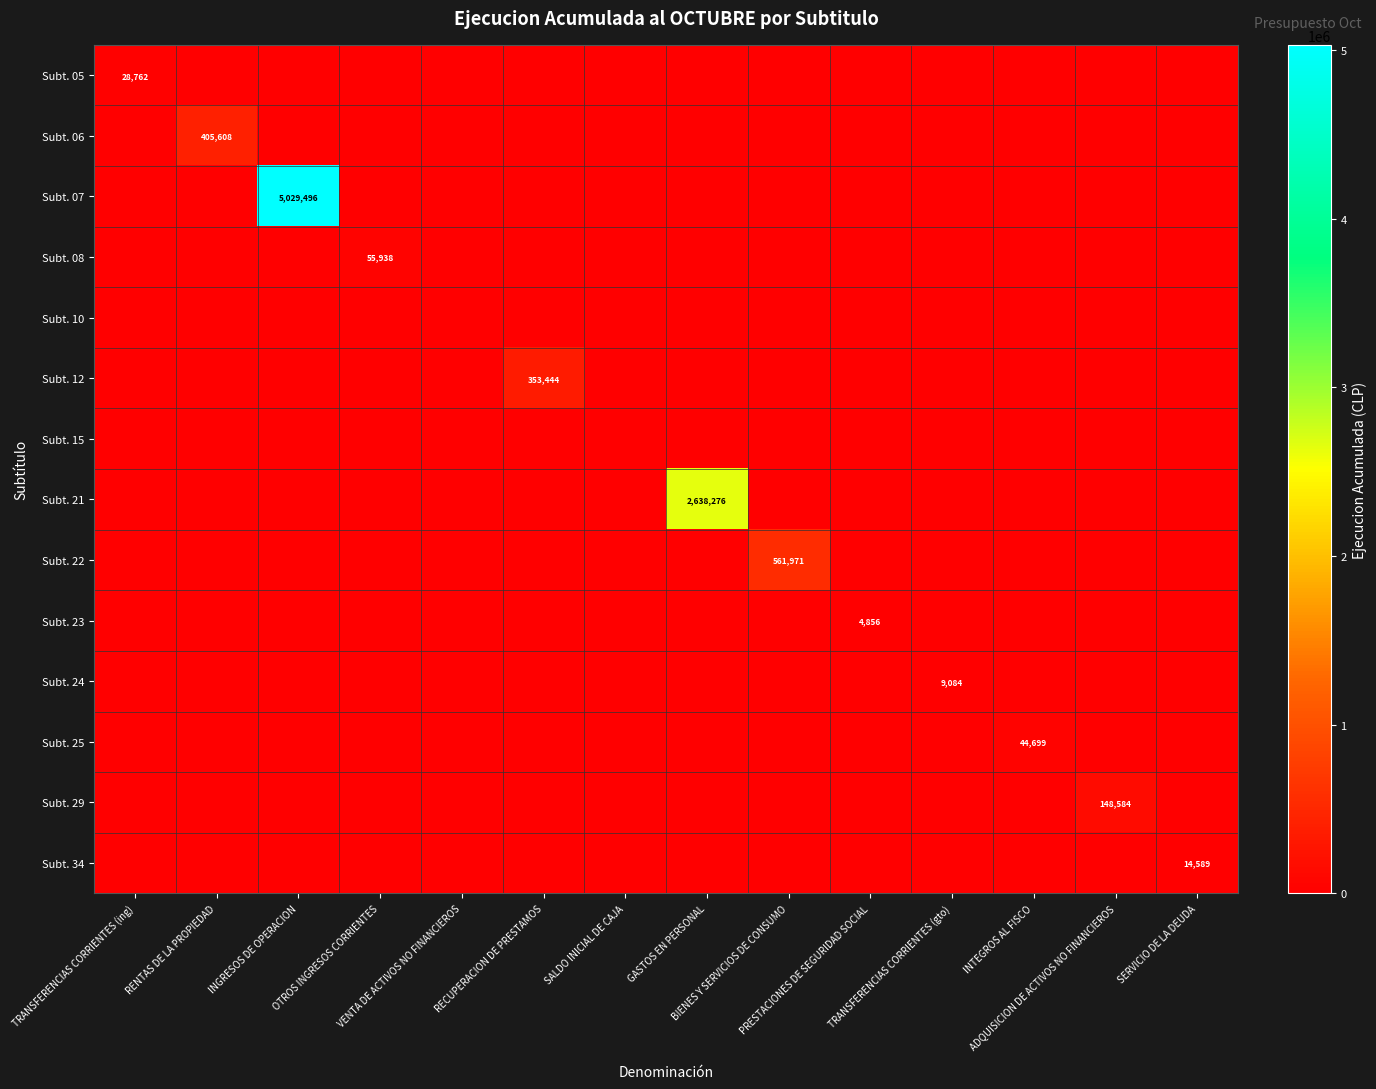

At how many categories does at least one series exceed 3698548?

1